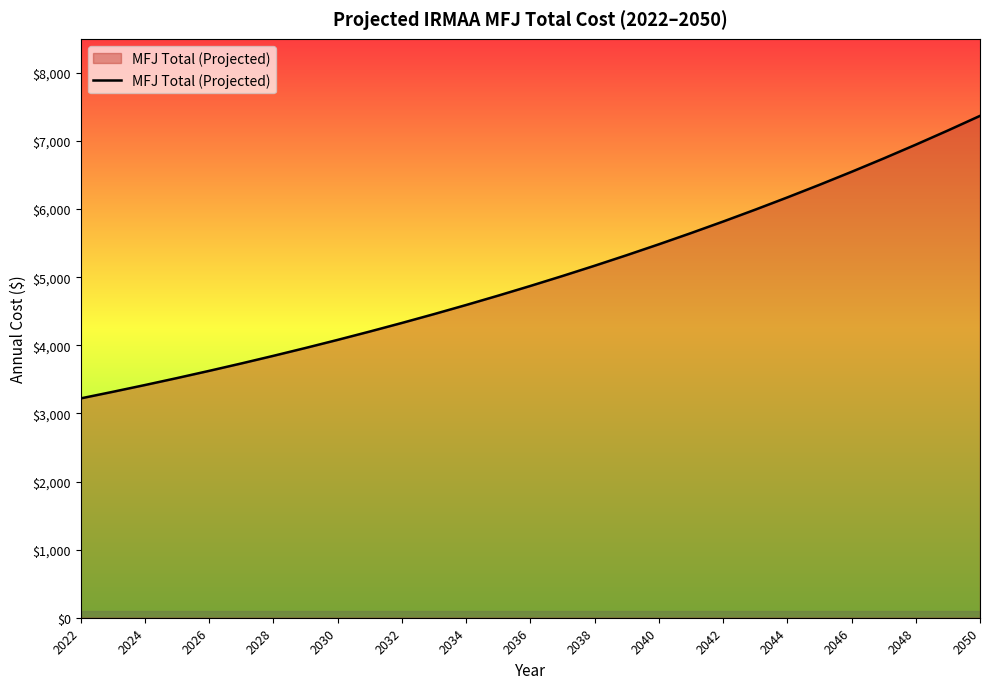

What is the smallest value displayed?

3220.8